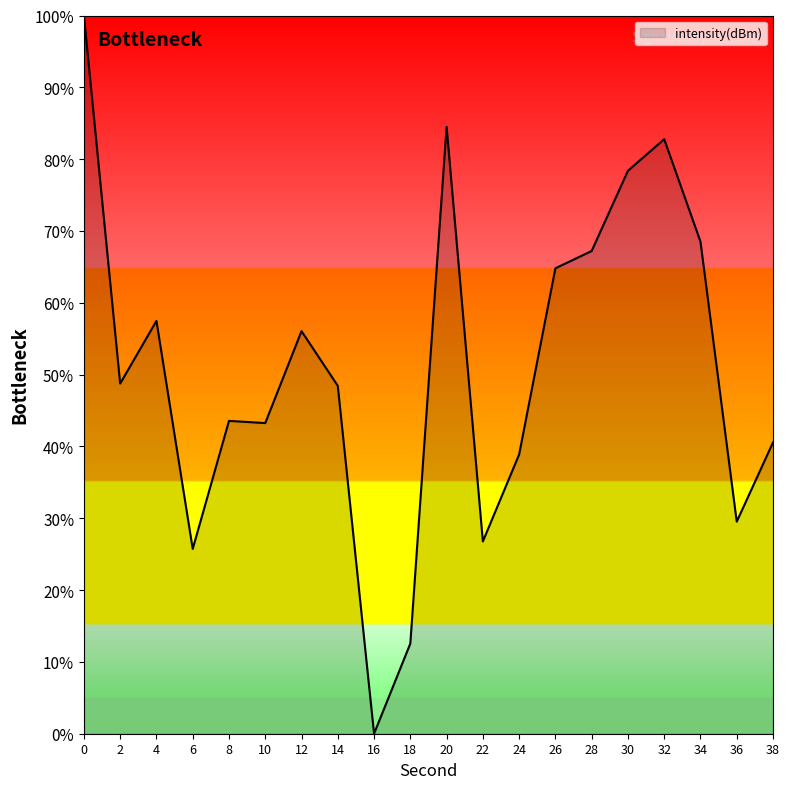

At which category does the chart reach its minimum across all series?

16